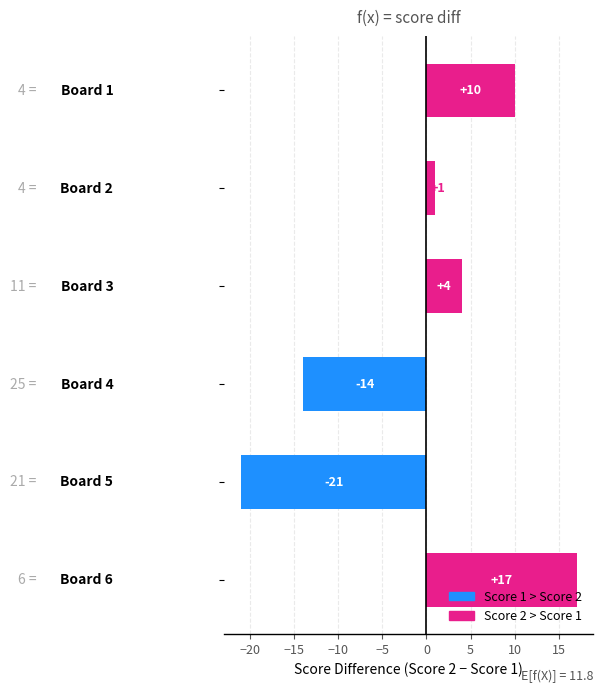

How many values are between -14 and 10?

4